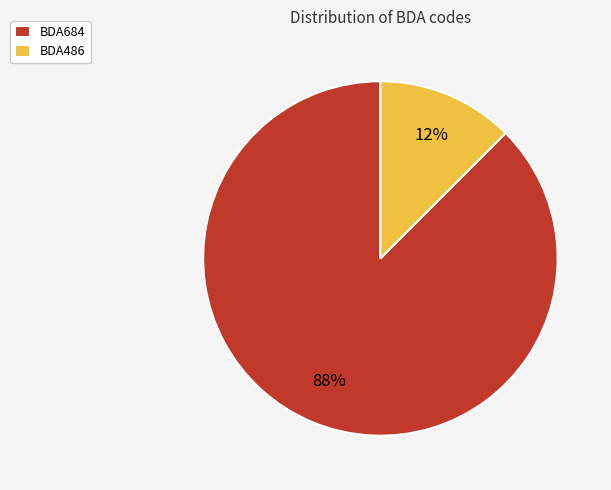

Which has a higher value, BDA684 or BDA486?

BDA684